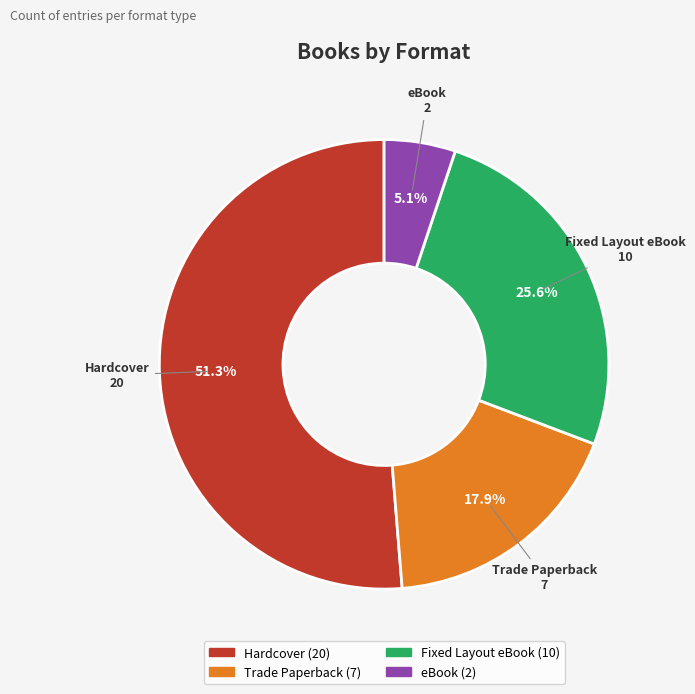

How many segments does this pie chart have?

4